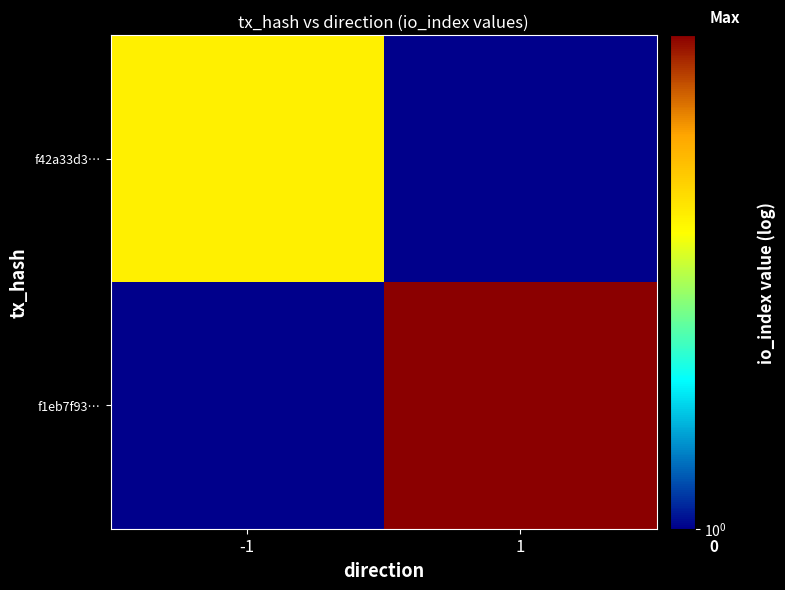

Between -1 and 1, which is larger?

1